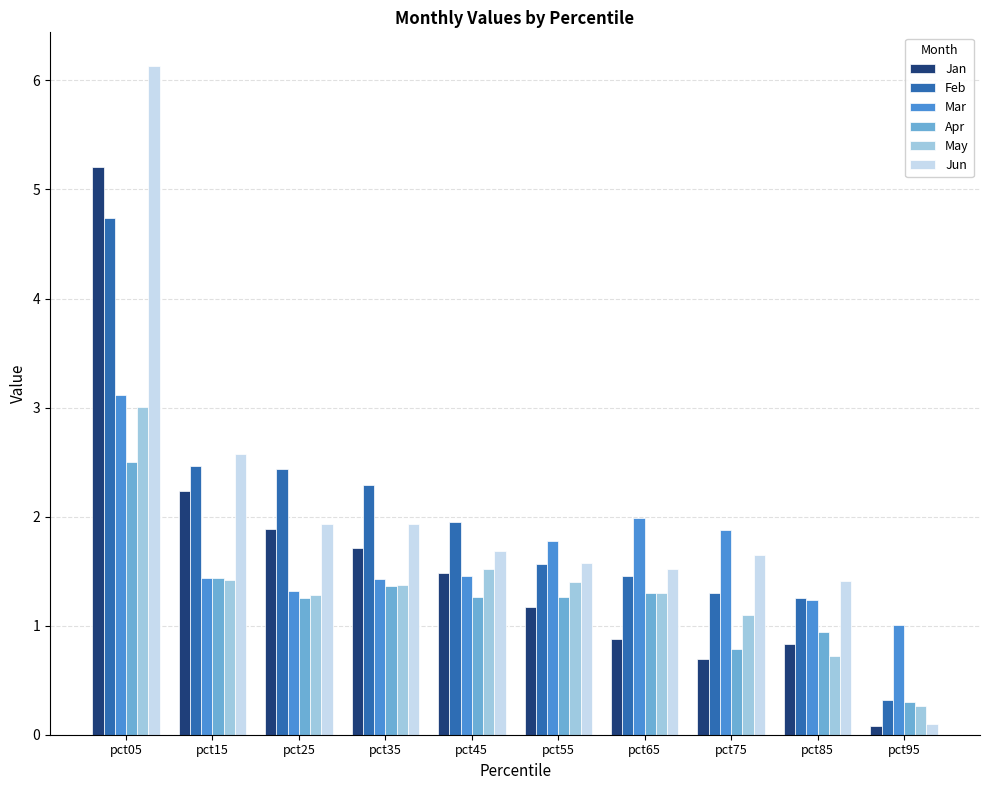

The Mar series shows 1.3 at pct25. True or false?

True